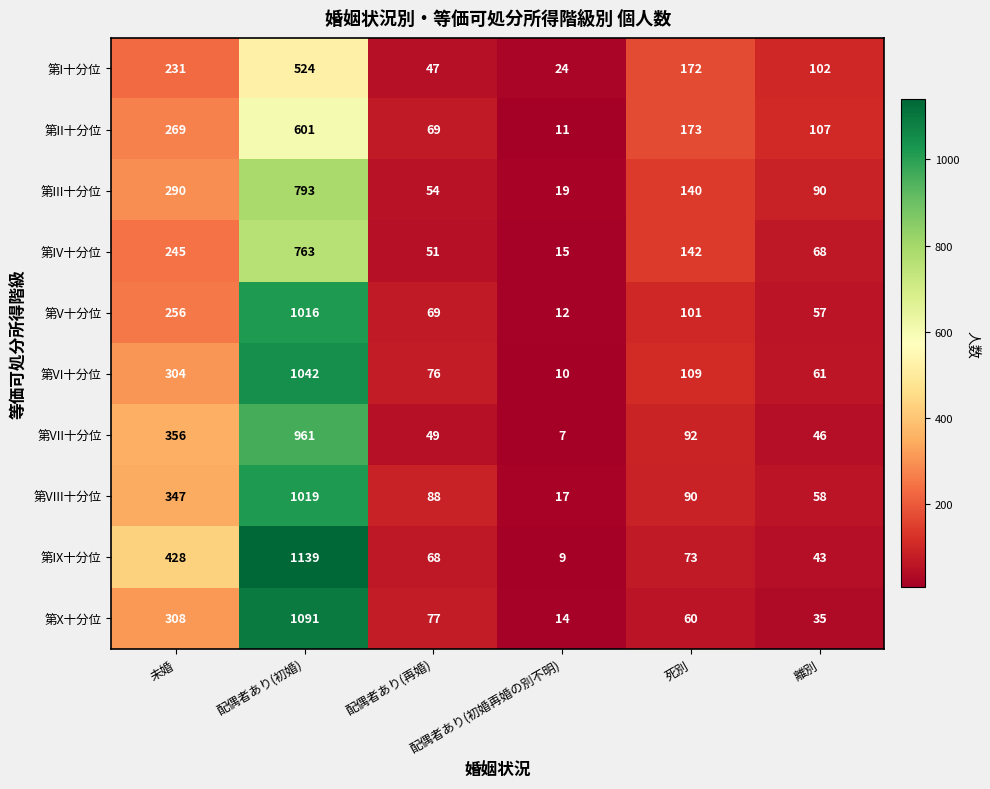

Which series changed the most between 配偶者あり(再婚) and 離別?

第I十分位